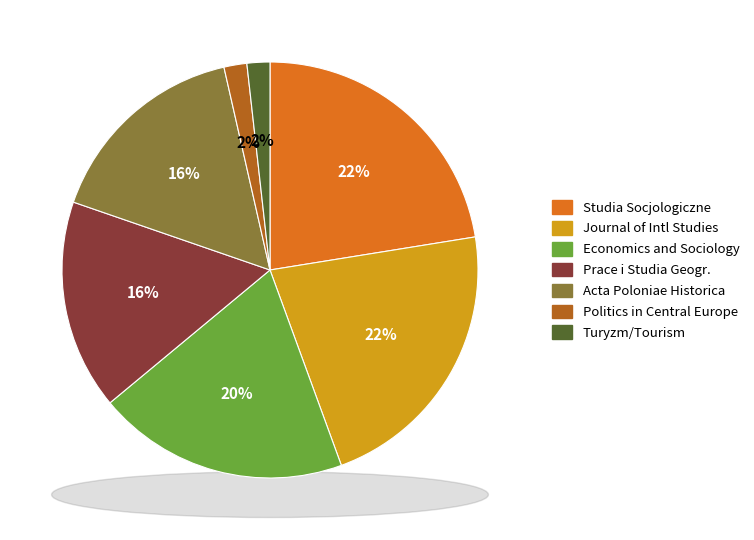

Which category has the smallest portion of the pie?

Politics in Central Europe